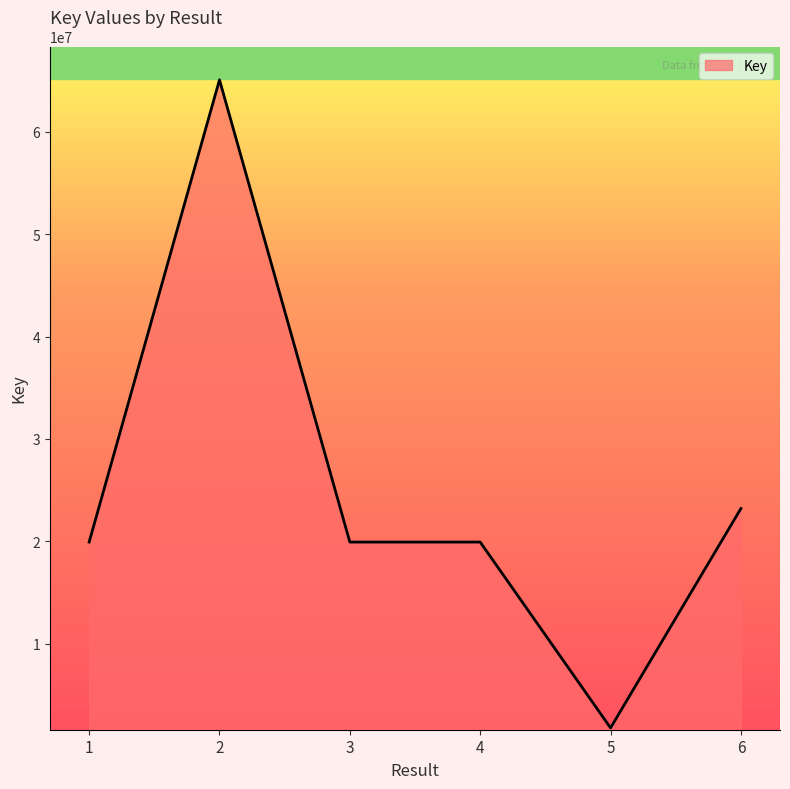

What is the difference between the second highest and minimum values?

21432969